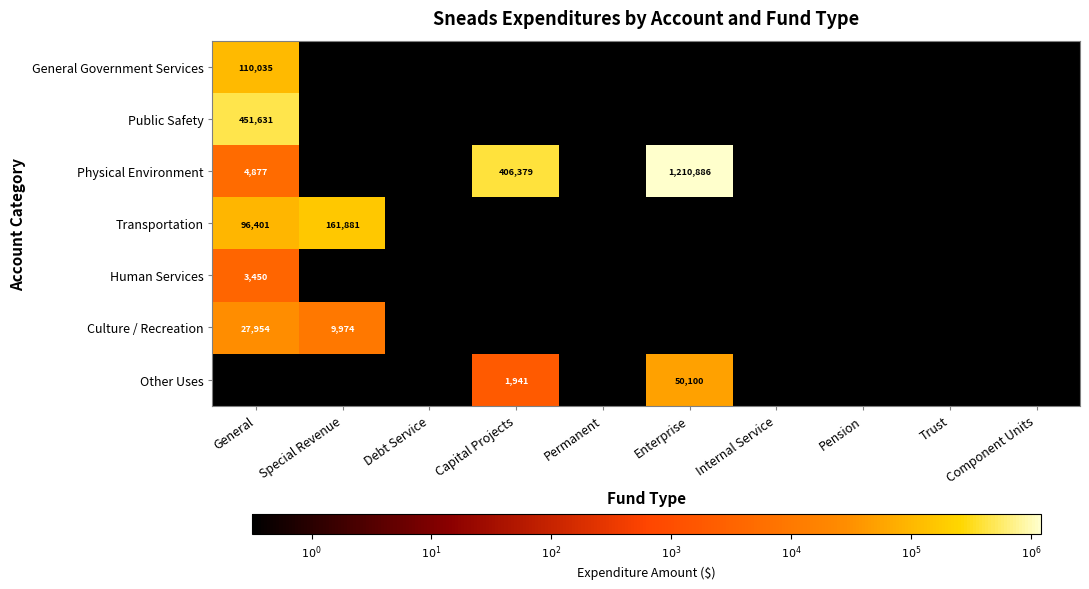

Is it true that Other Uses equals 50100.0 at Enterprise?

True